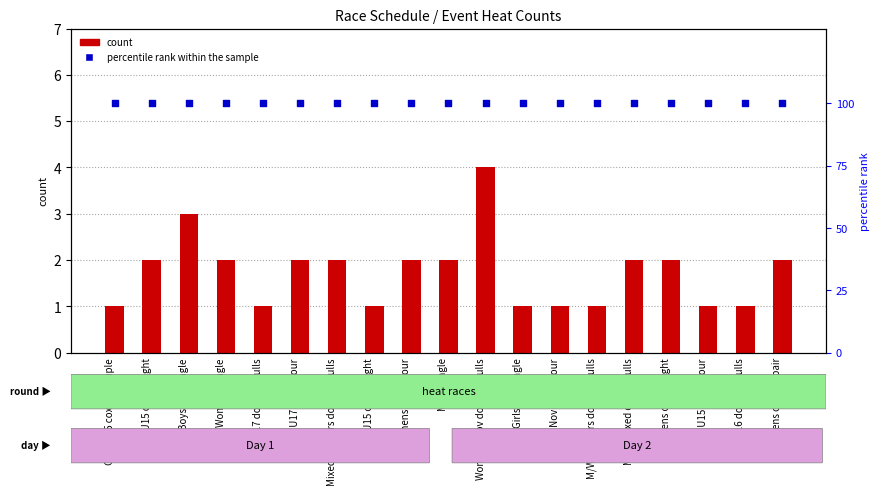

Which series contains the lowest Y value?

count